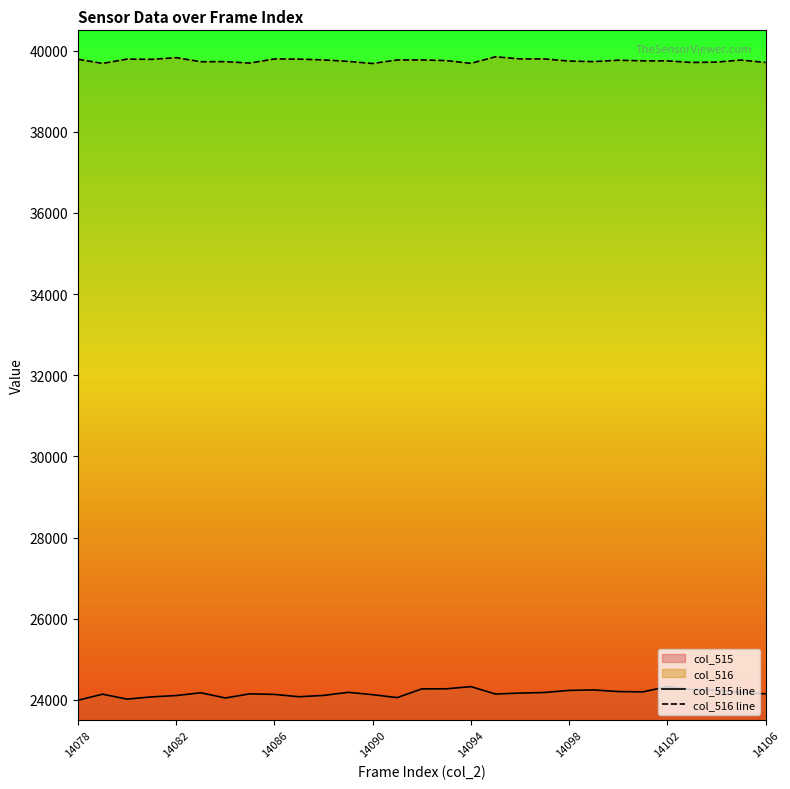

How many lines are shown in the chart?

2